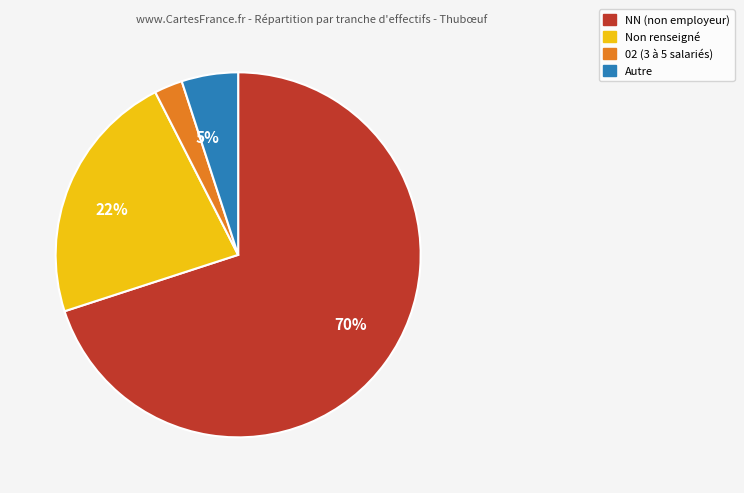

Does any single category account for the majority?

Yes